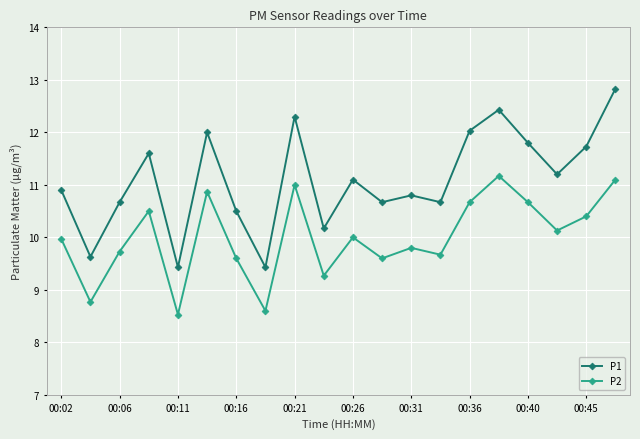

True or false: P2 and P1 intersect in this chart.

False